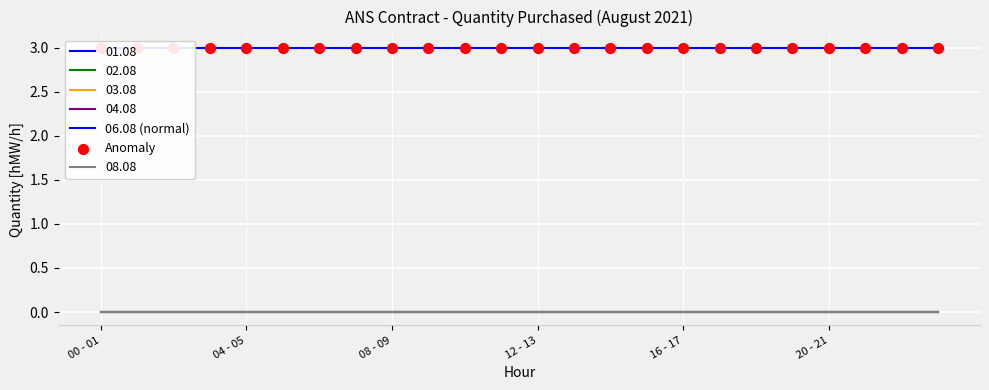

At which category is the sum across all series the highest?

00 - 01